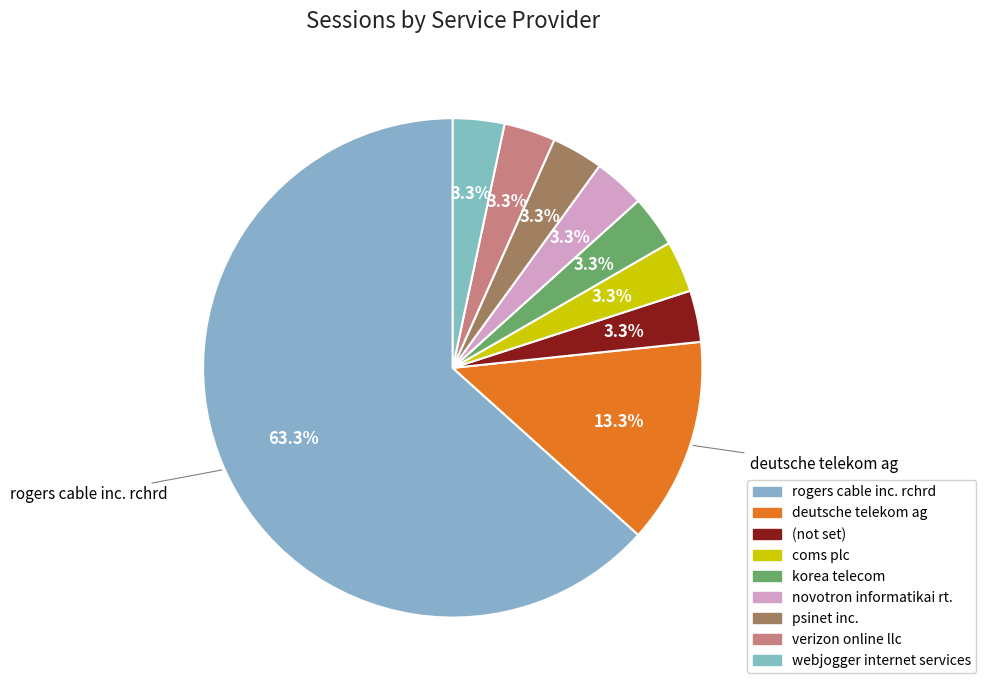

Rank the categories by value from lowest to highest.

(not set), coms plc, korea telecom, novotron informatikai rt., psinet inc., verizon online llc, webjogger internet services, deutsche telekom ag, rogers cable inc. rchrd